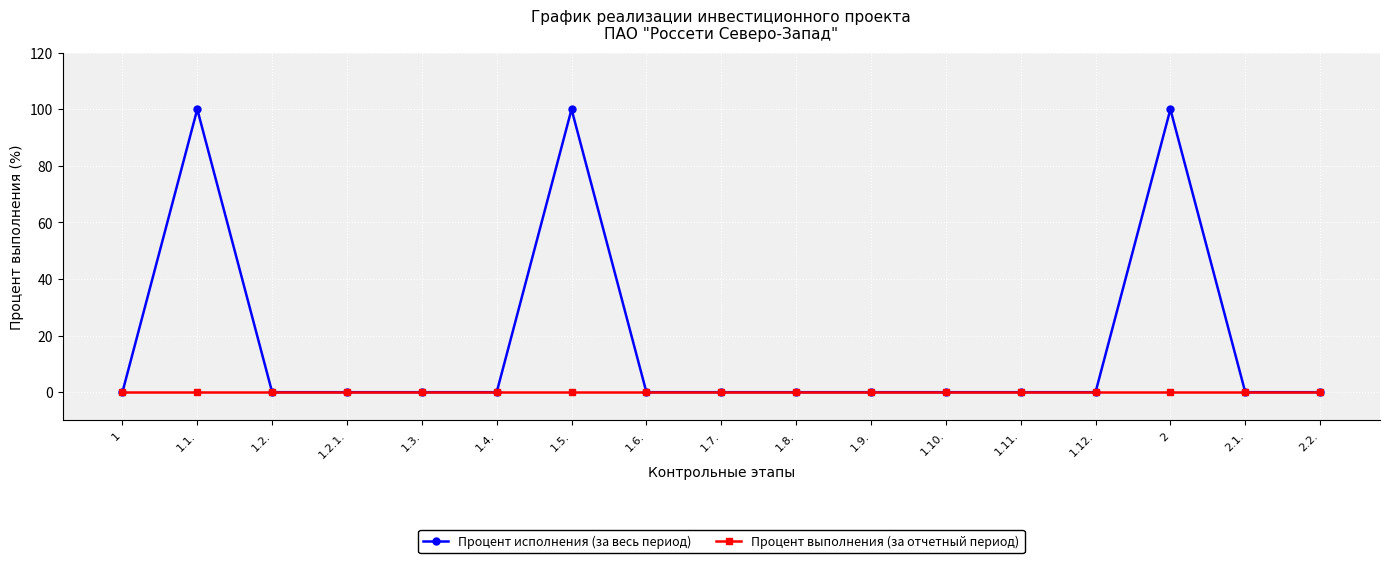

True or false: Процент исполнения (за весь период) has more than 0 points higher than both neighbors.

True